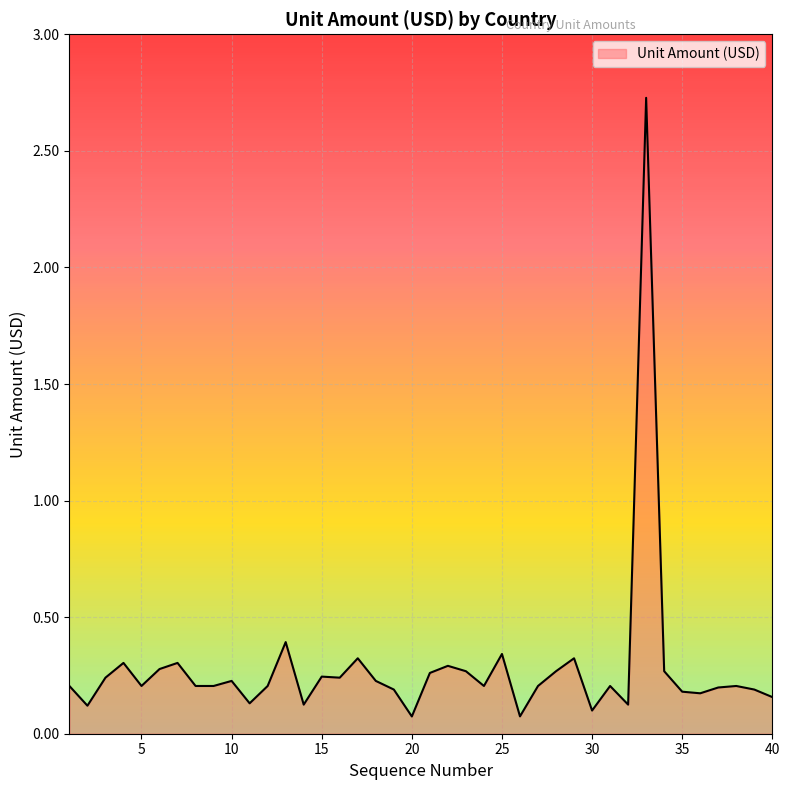

What is the difference between the maximum and minimum values?

2.7